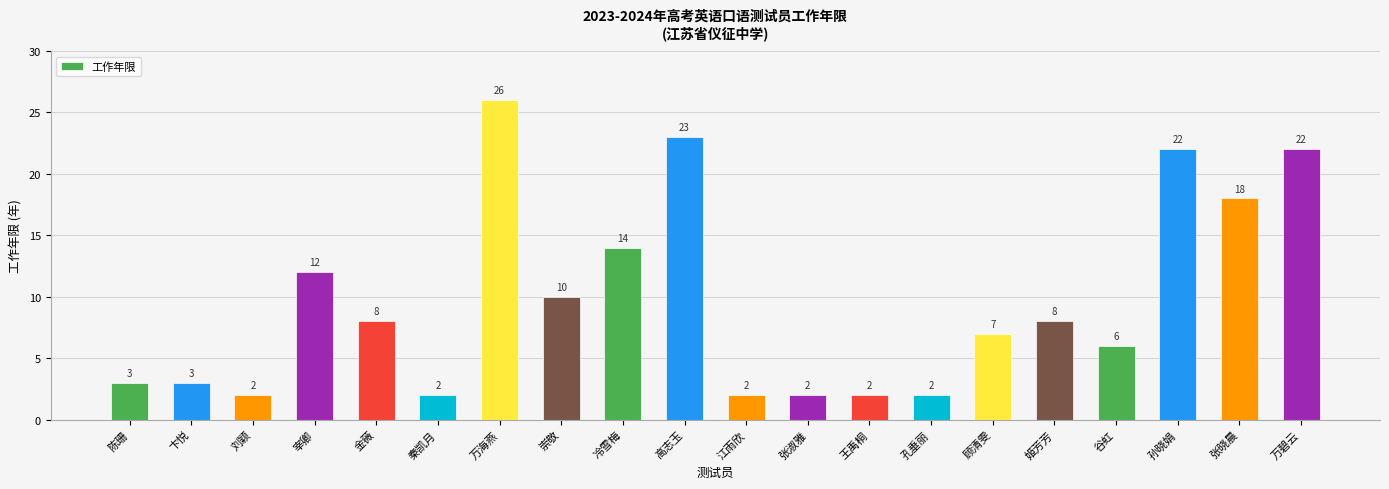

Is it true that the value at 王禹桐 is 1?

False